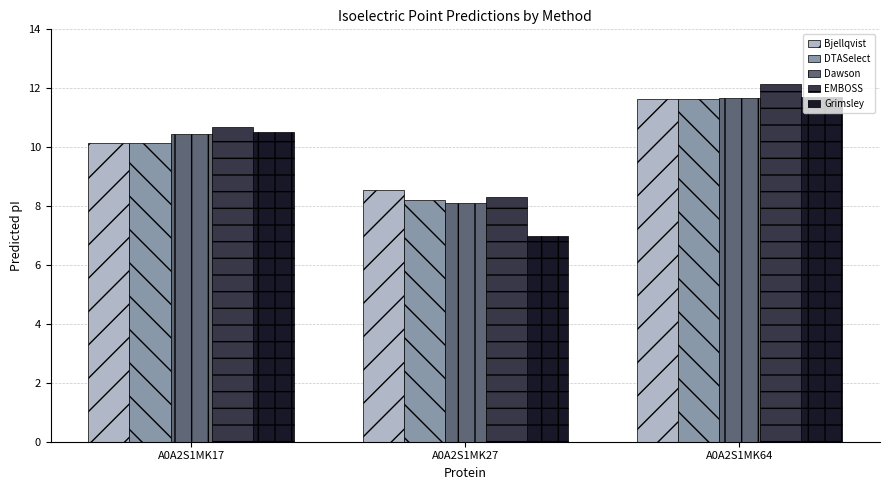

What are all the series names shown in the legend?

Bjellqvist, DTASelect, Dawson, EMBOSS, Grimsley